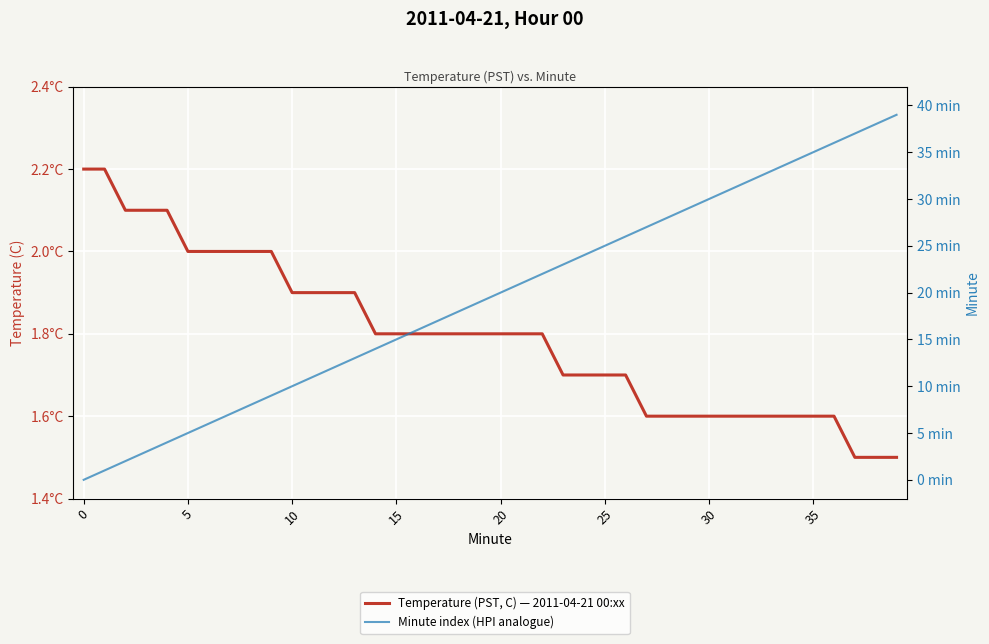

What is the difference between the second highest and minimum values in the Temperature (PST, C) — 2011-04-21 00:xx series?

0.7